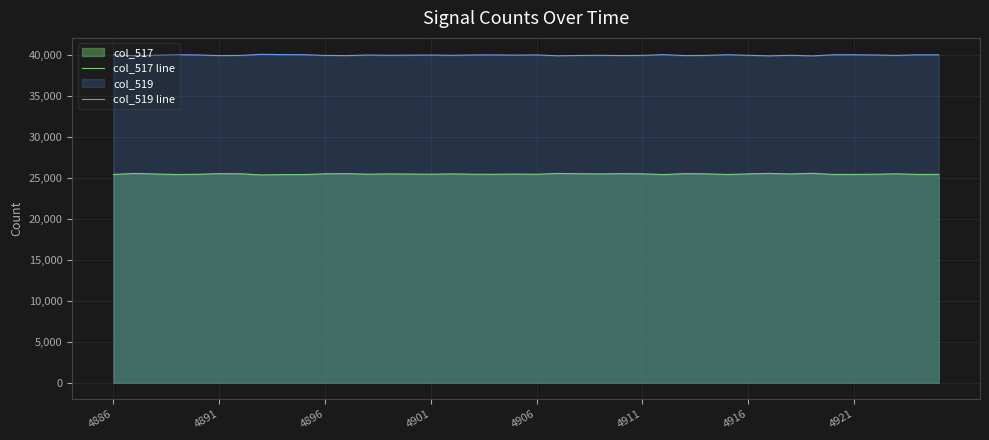

In col_517 line, how many points are lower than both neighbors (excluding endpoints)?

12